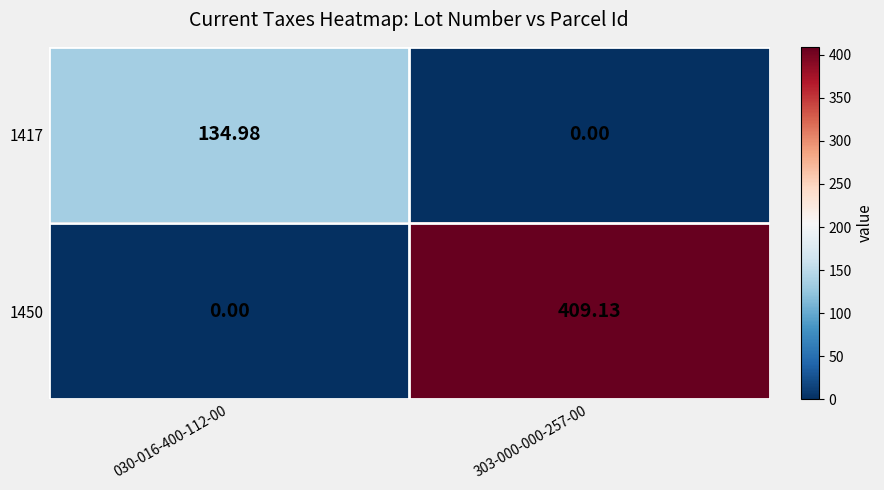

Is the value of 1450 at 030-016-400-112-00 greater than the value of 1417 at 030-016-400-112-00?

No